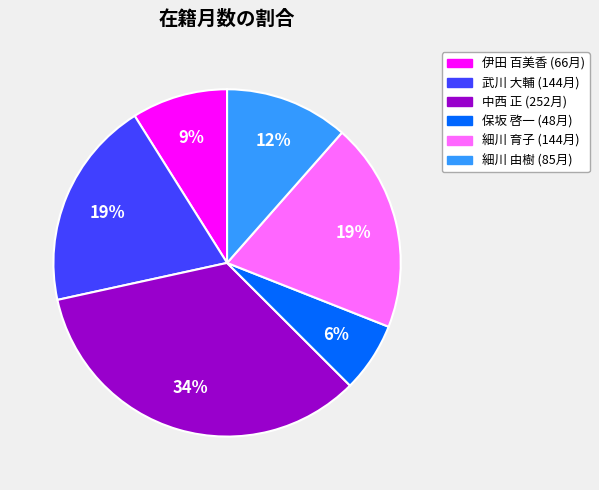

Does any single category account for the majority?

No